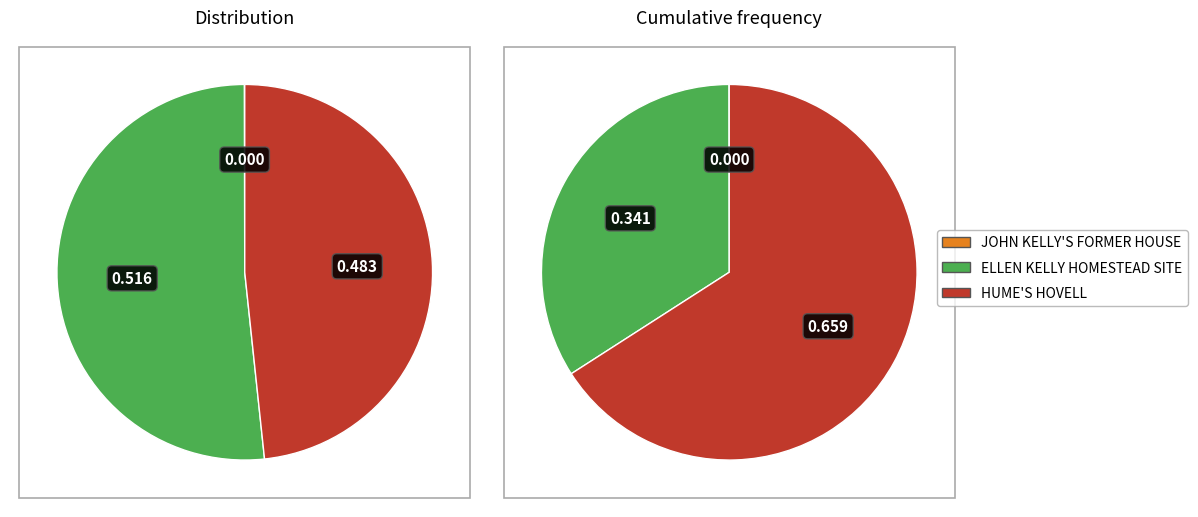

To the nearest percent, what percentage of the pie is ELLEN KELLY HOMESTEAD SITE?

52%